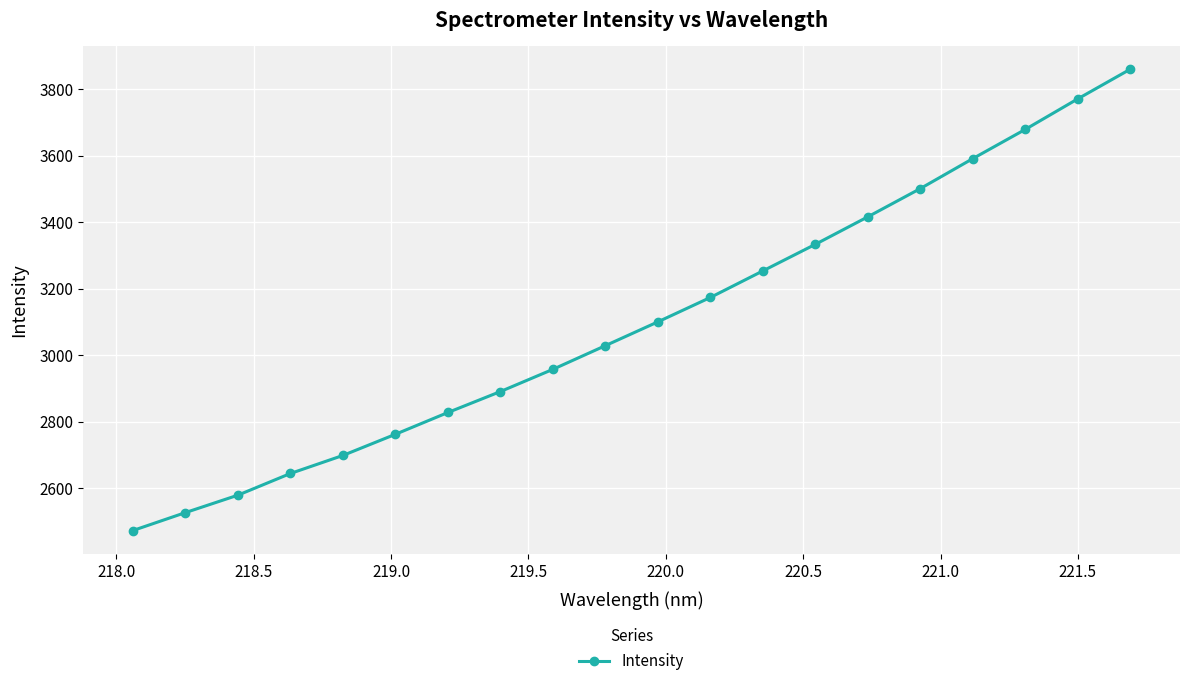

What is the difference between the maximum and minimum values?

1387.8